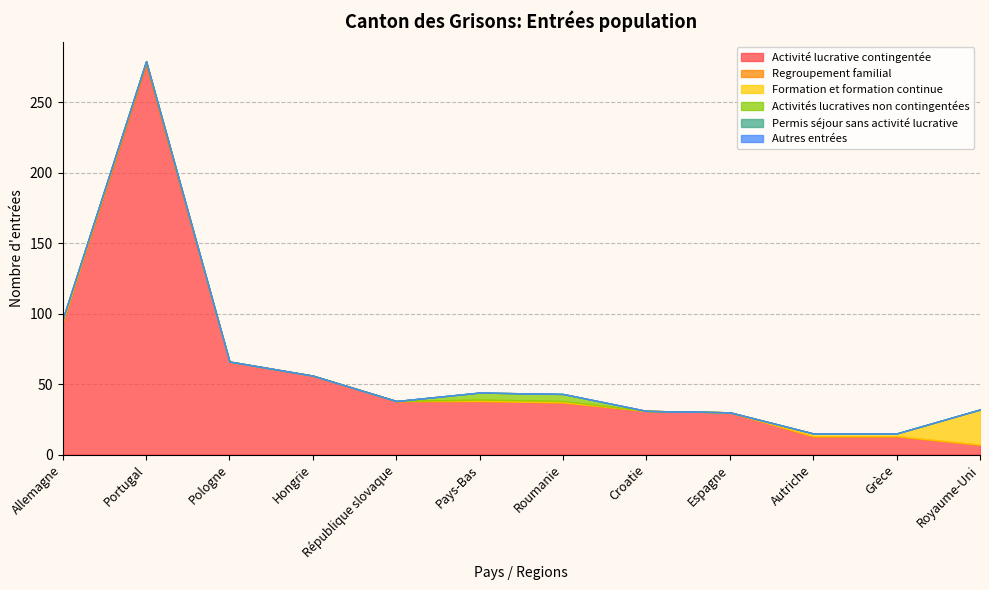

What is the label of the 5th point from the left?

République slovaque